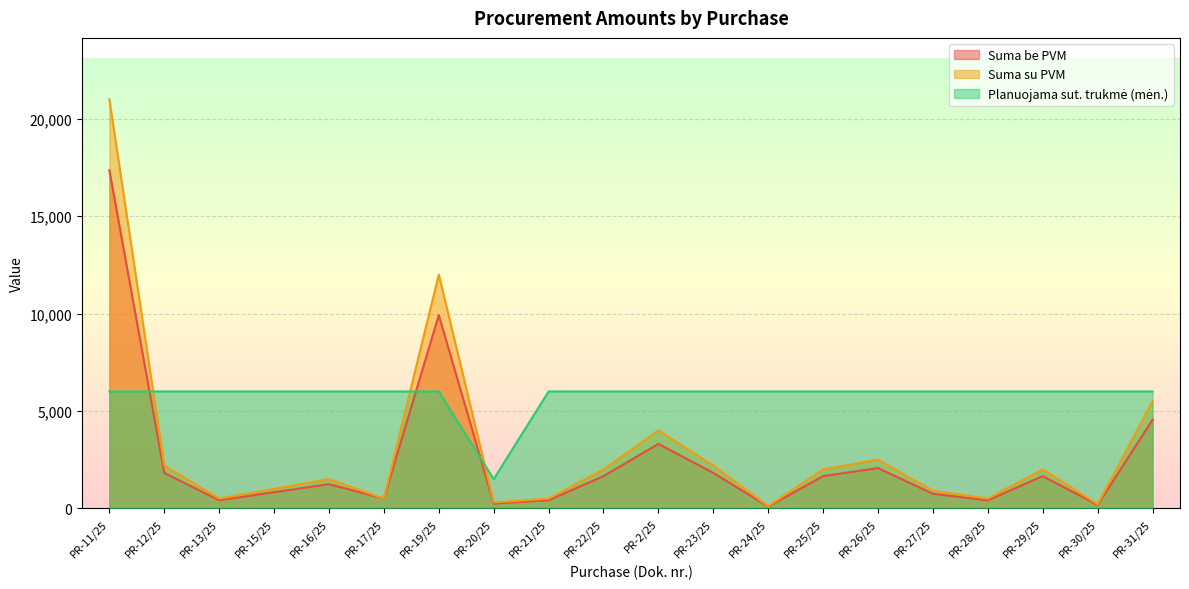

How many interior local peaks does the Suma su PVM series have?

5